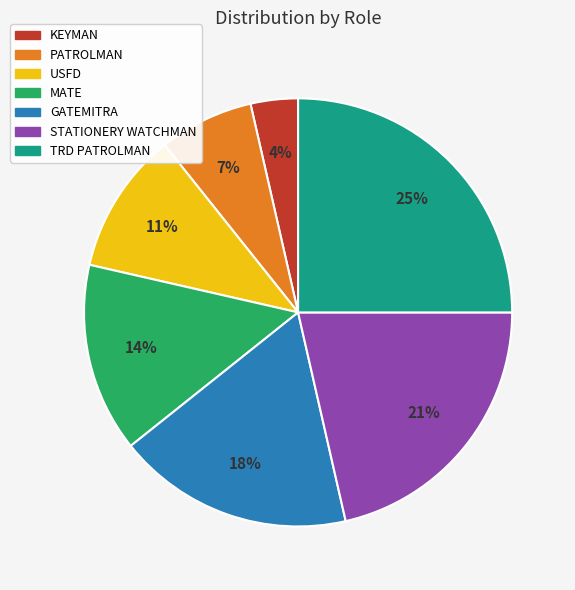

To the nearest percent, what is the difference between the largest and smallest slice percentages?

21%